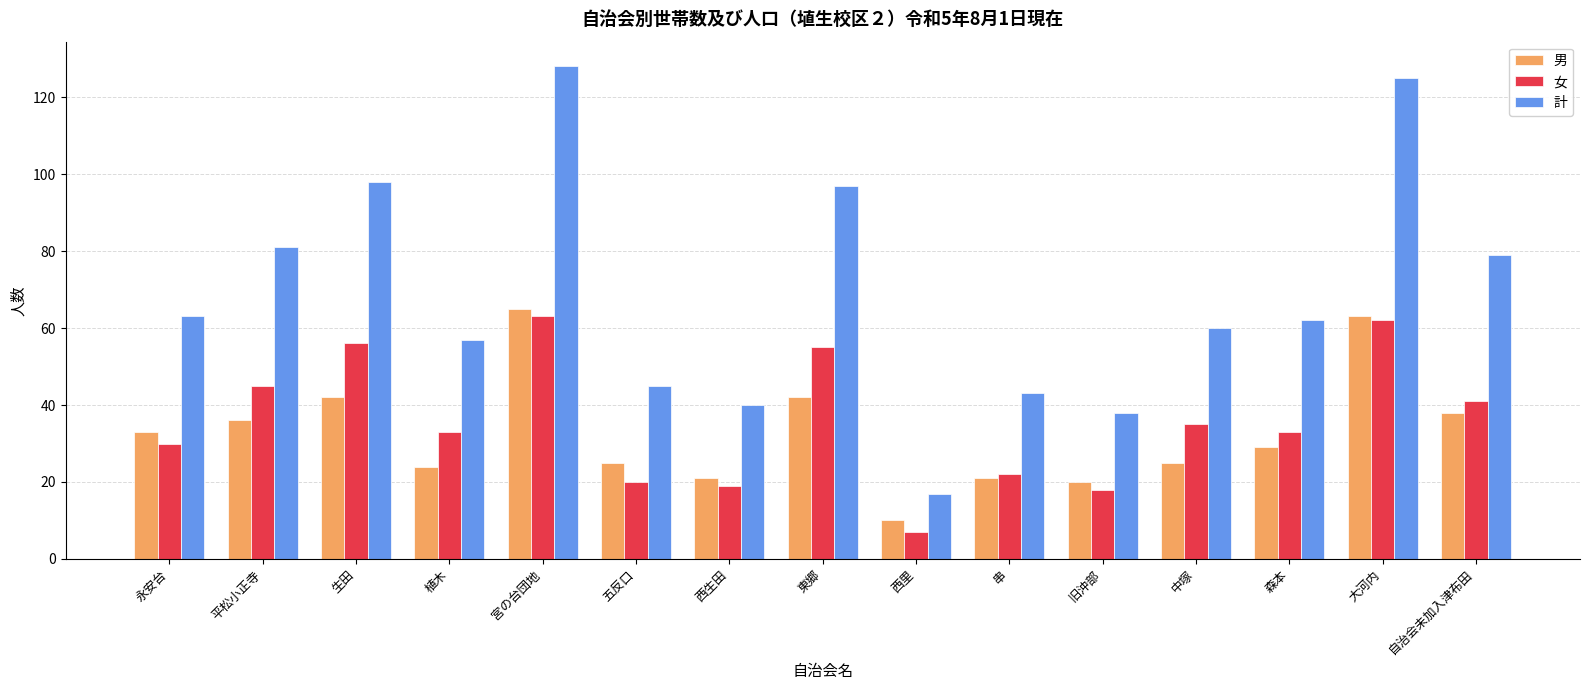

True or false: 計 has a value of 40 at 西生田.

True